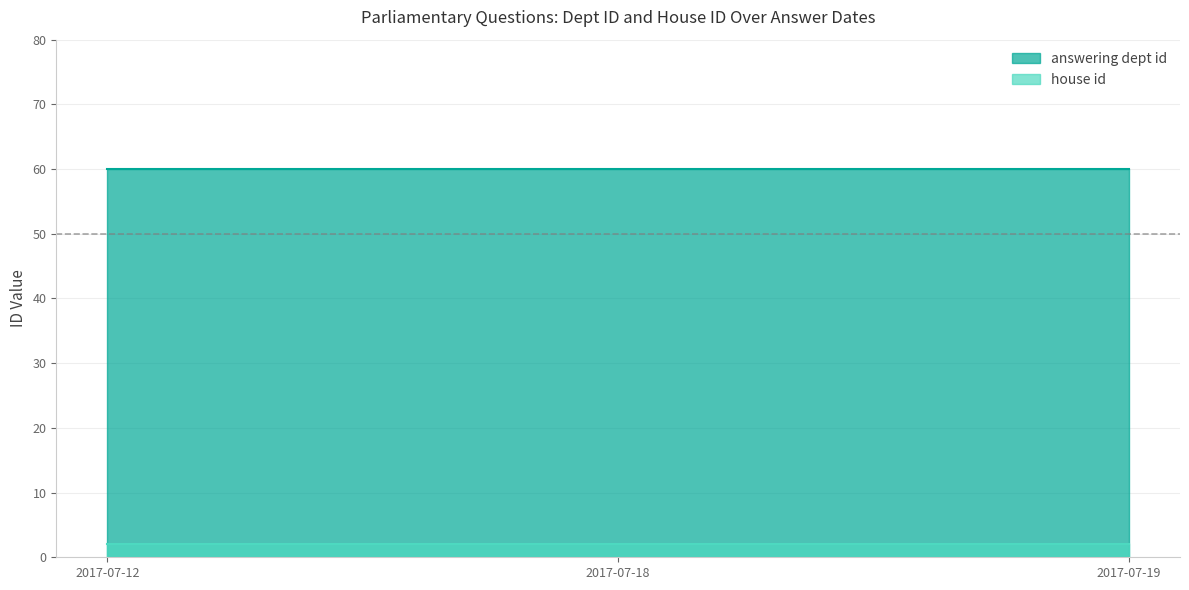

At which label is answering dept id closest to 60?

2017-07-12